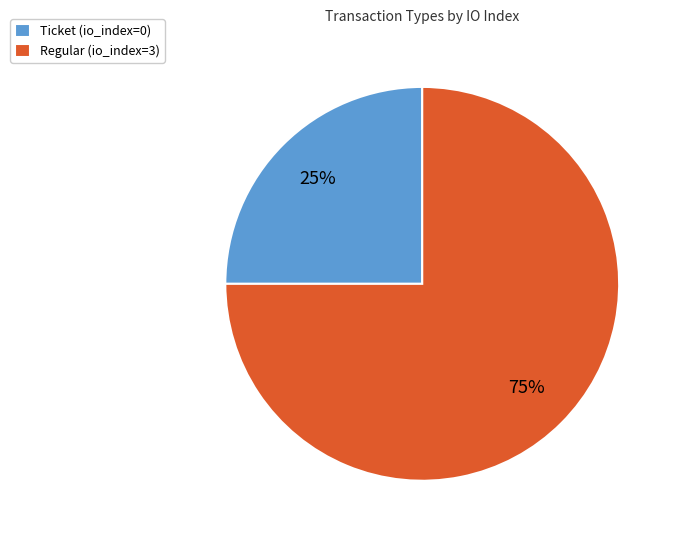

Is the sum of Ticket (io_index=0) and Regular (io_index=3) greater than half?

Yes